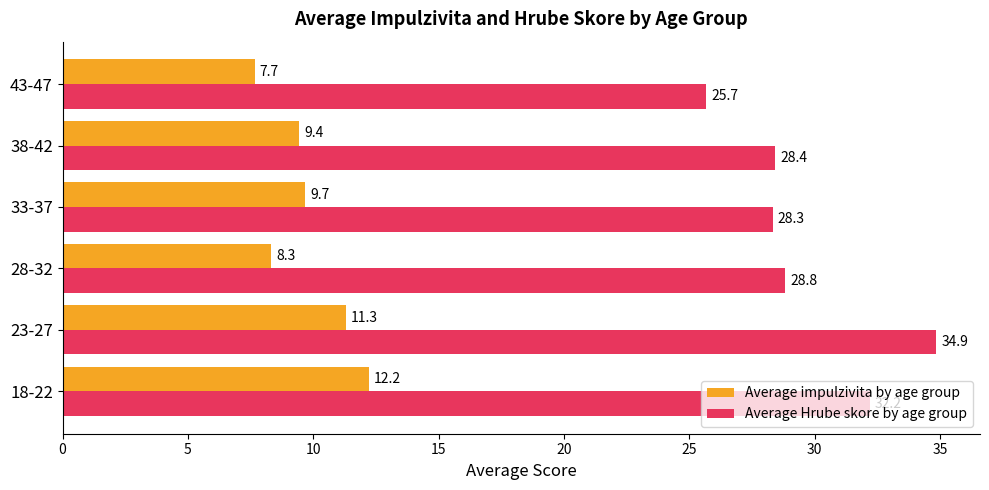

The Average Hrube skore by age group series shows 8.4 at 43-47. True or false?

False